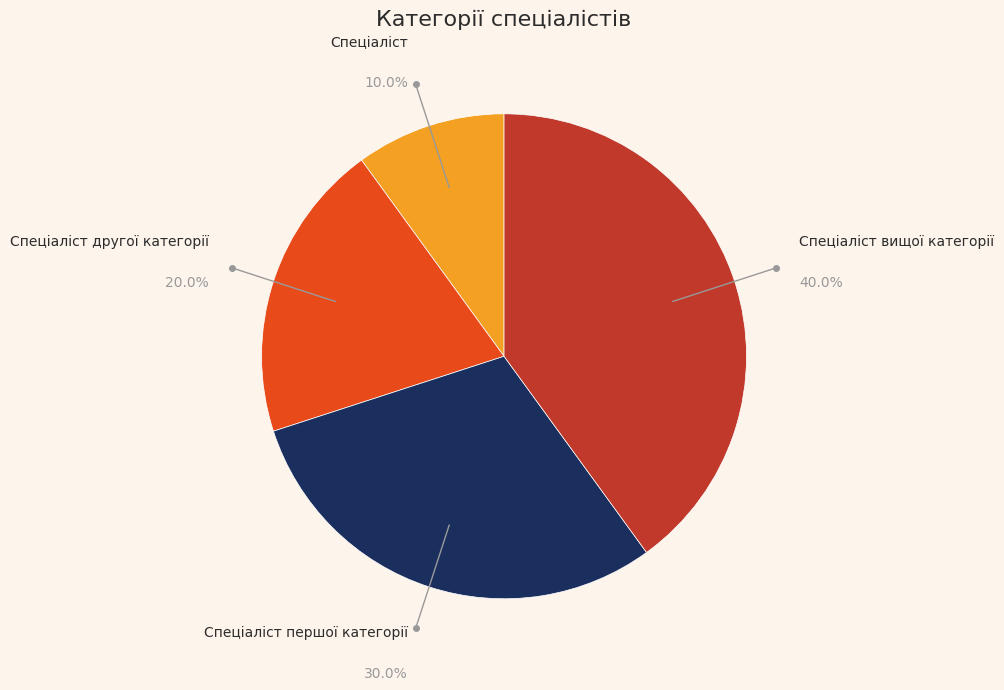

Is there a majority slice in this chart?

No